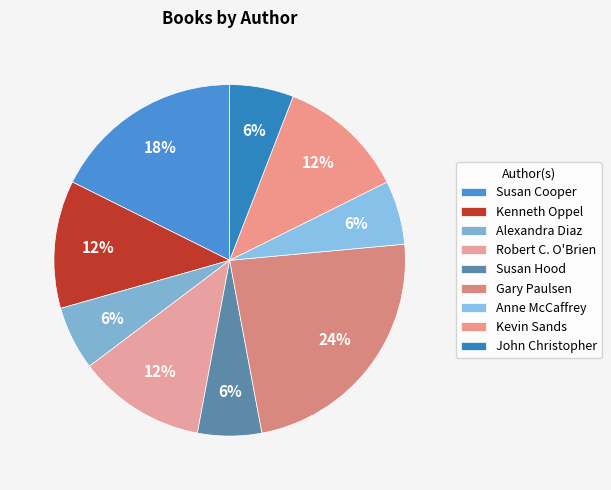

Does any single category account for the majority?

No